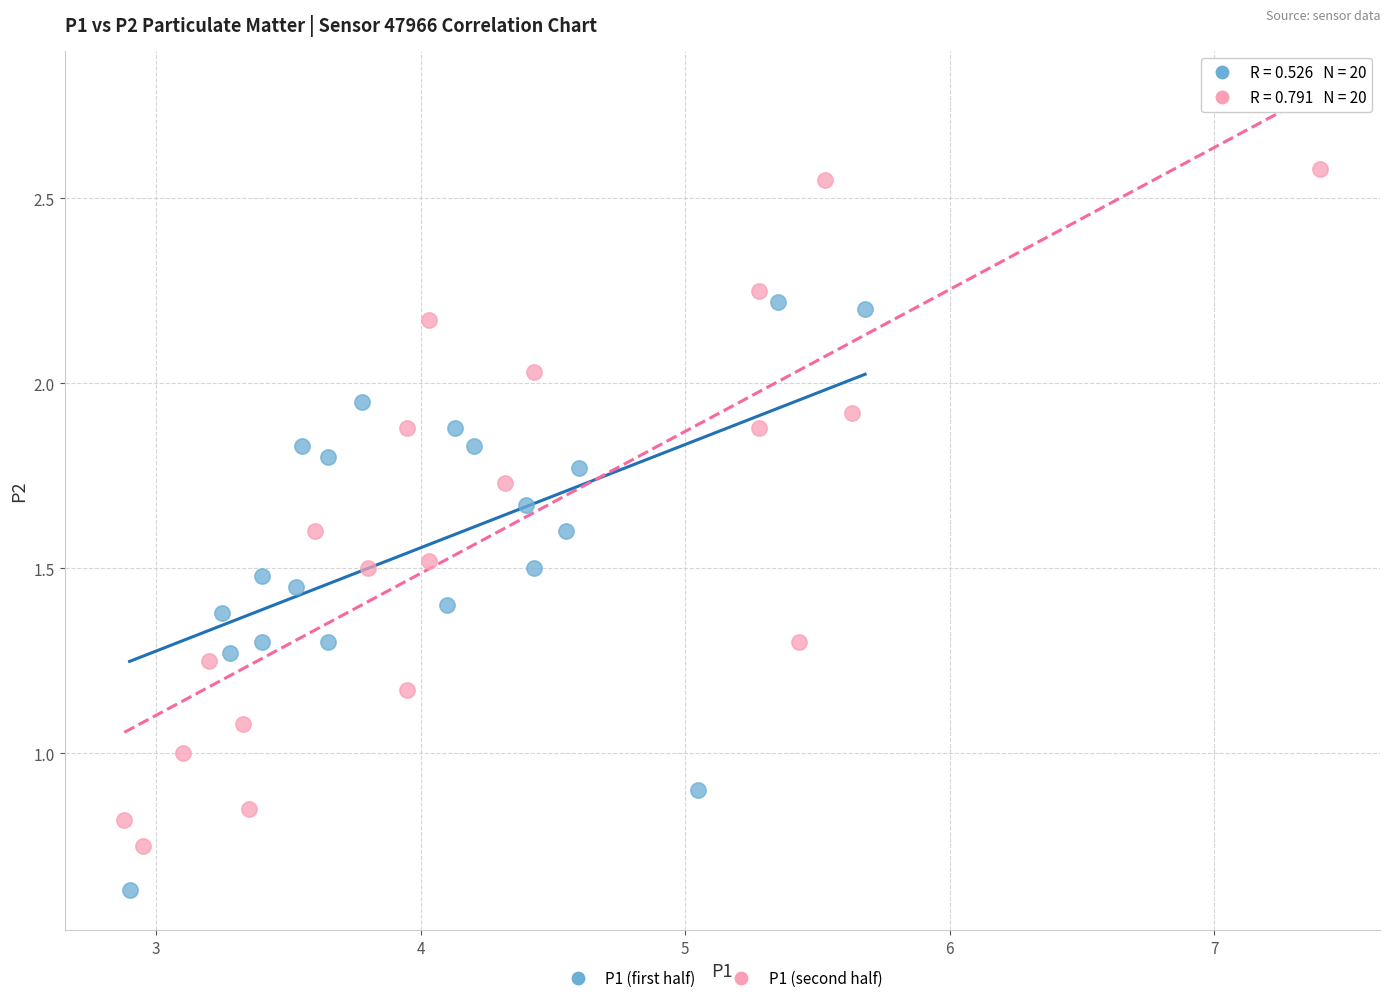

Which series has the largest Y range (max minus min)?

P1 (second half)